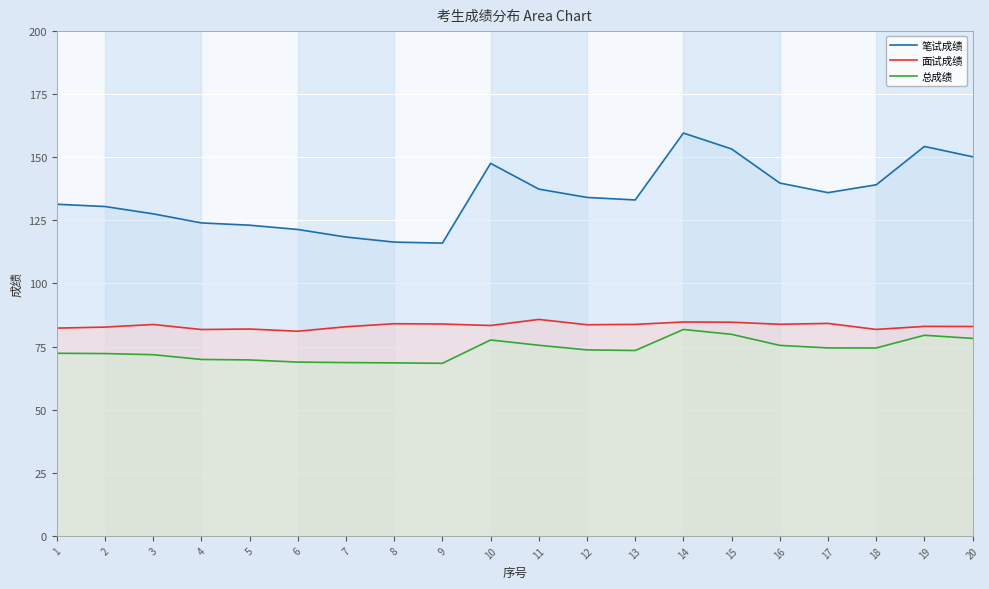

What is the value of the 笔试成绩 point at the 9th from the left?

116.0